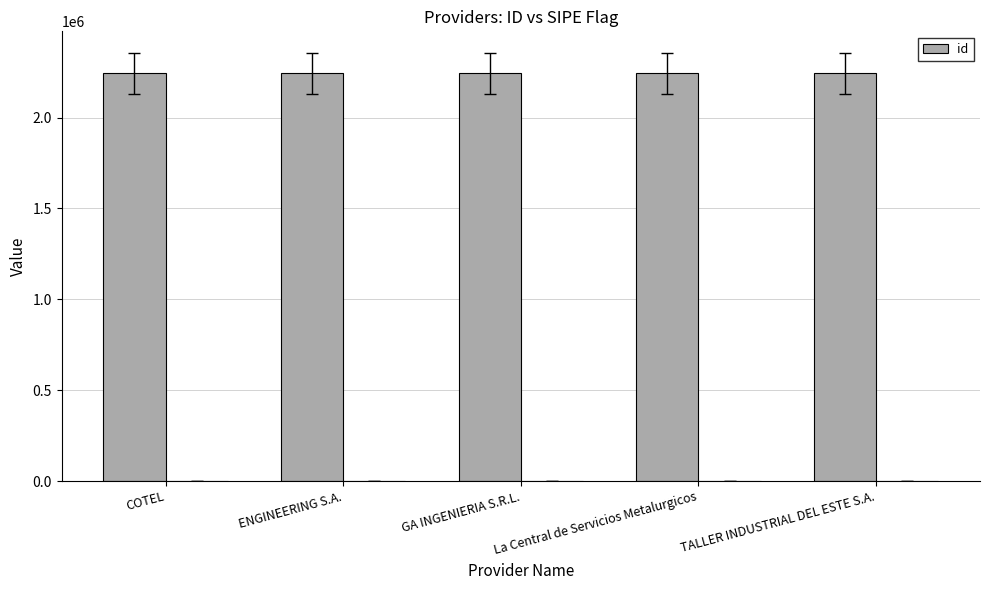

Reading left to right, transcribe all the data shown in this chart.

2244223	2244222	2244224	2244220	2244221